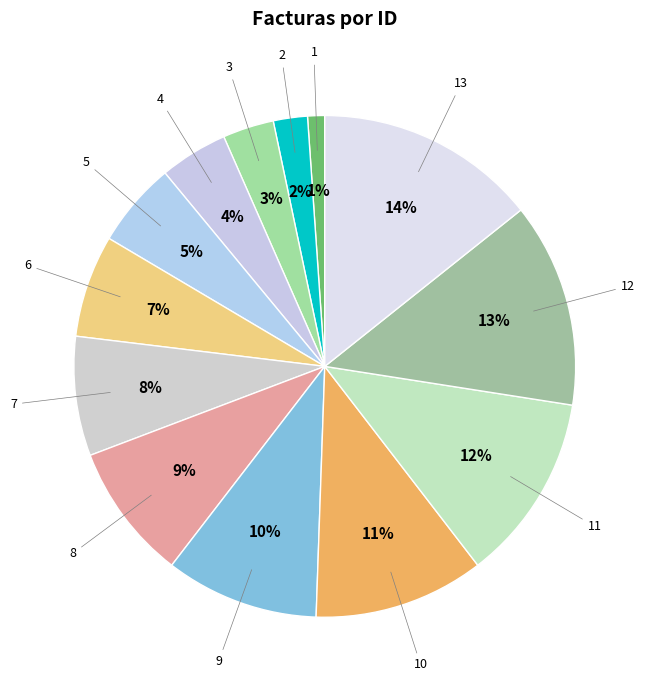

How many slices are in this pie chart?

13